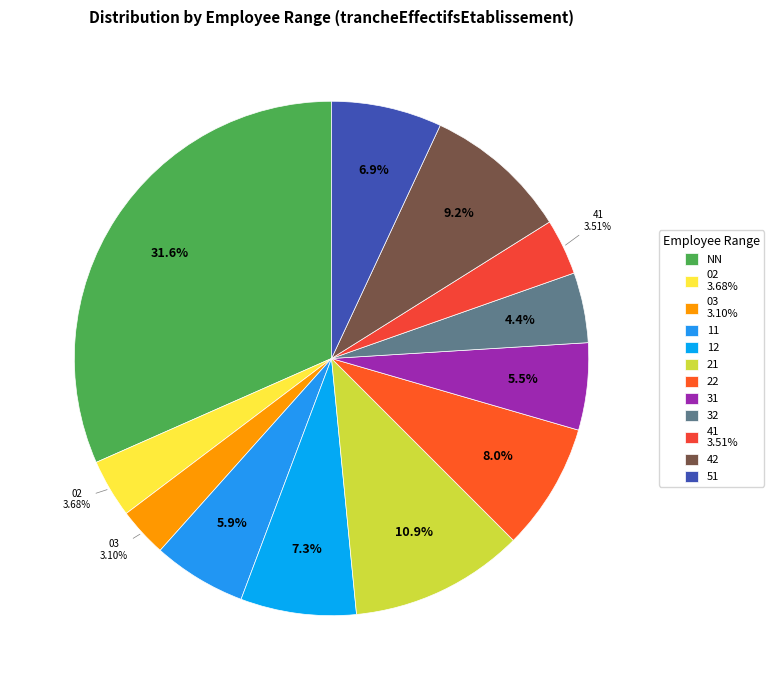

The 21 slice represents 19% of the pie. True or false?

False